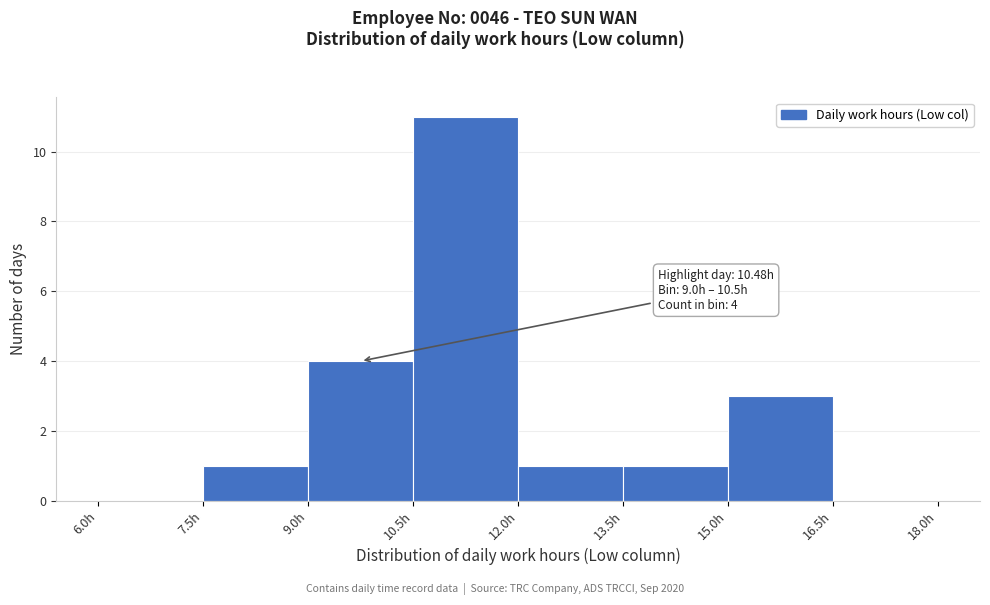

Which range on the x-axis has the tallest bar?

10.5 to 12.0